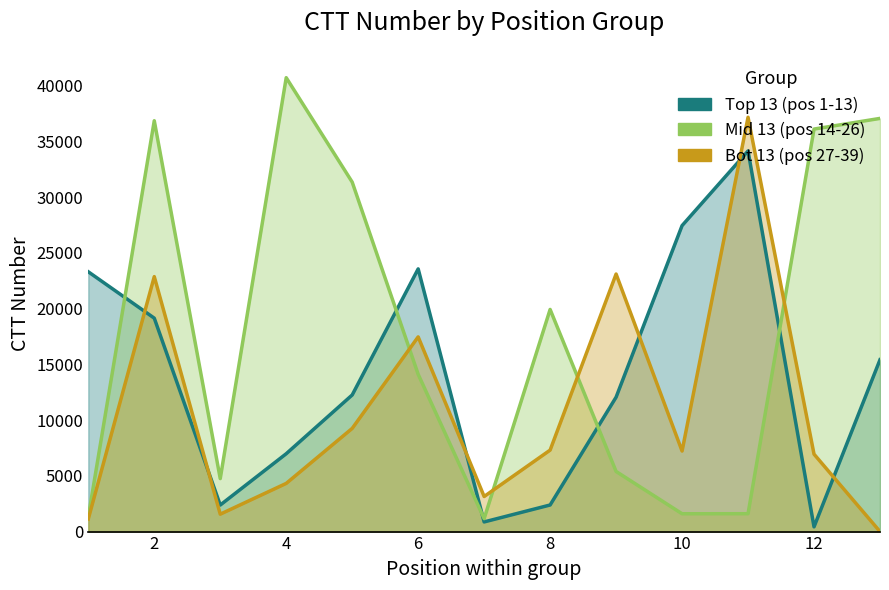

What is the sum of the Top 13 (pos 1-13) values at 10 and 1?

50742